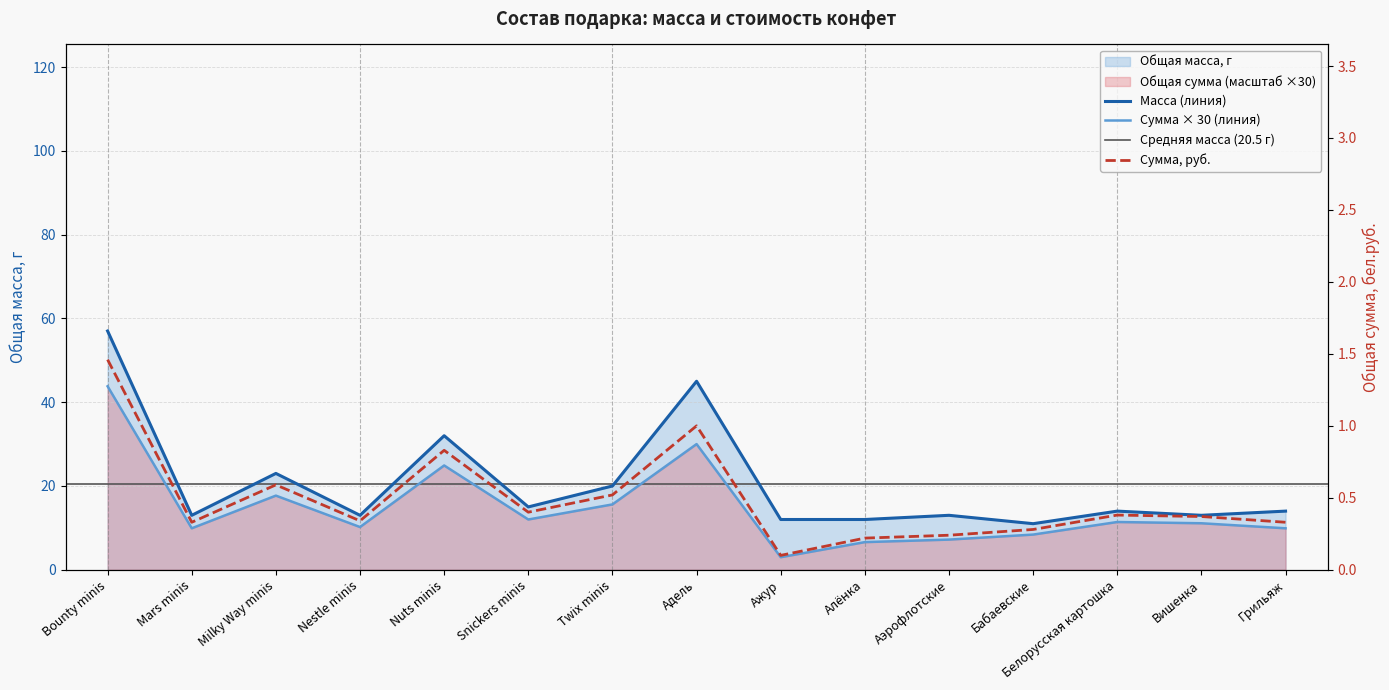

At which label does Общая масса, г reach its minimum?

Бабаевские